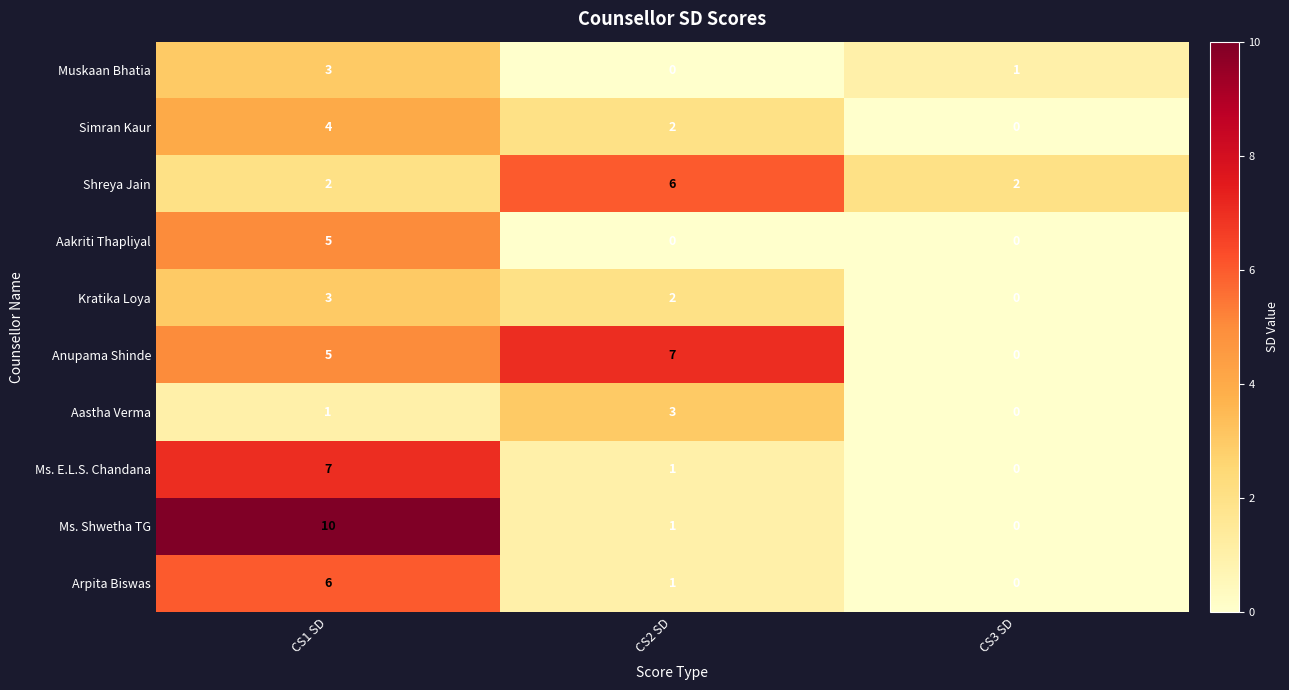

What is the sum of all Ms. E.L.S. Chandana values?

8